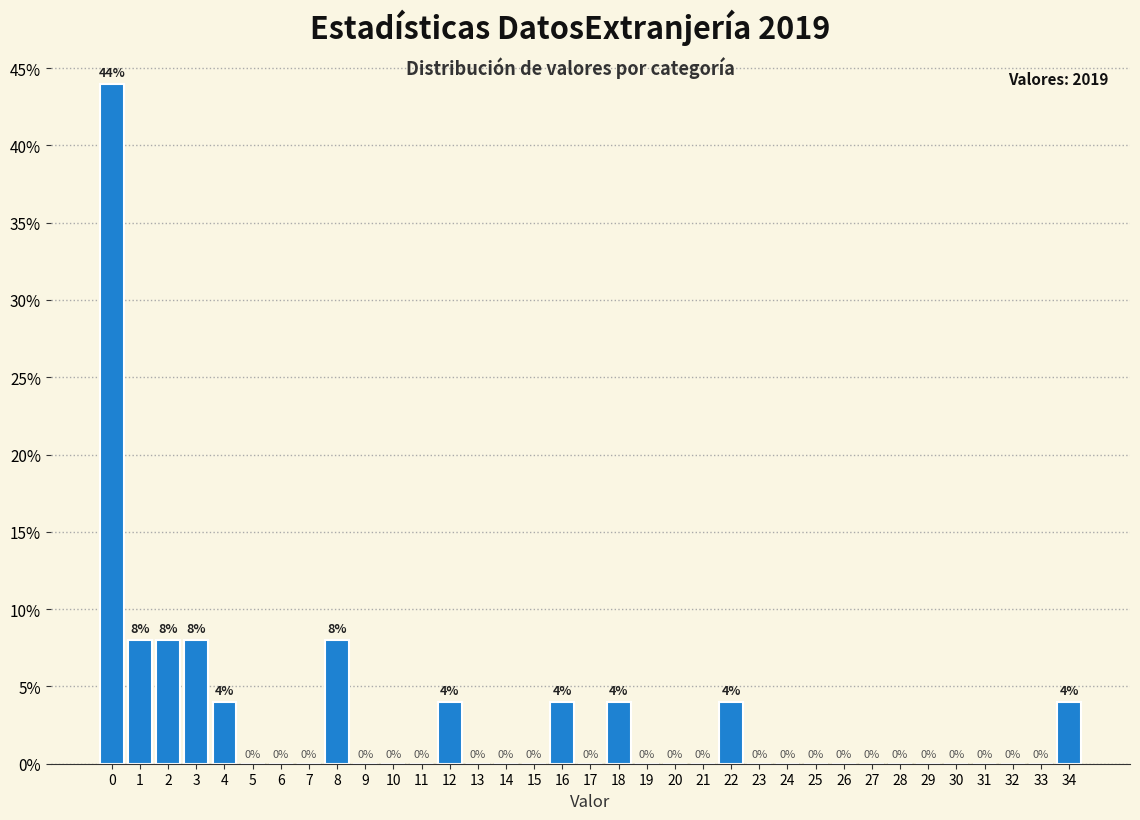

Reading left to right, list all the values displayed in this chart.

0=44	1=8	2=8	3=8	4=4	5=0	6=0	7=0	8=8	9=0	10=0	11=0	12=4	13=0	14=0	15=0	16=4	17=0	18=4	19=0	20=0	21=0	22=4	23=0	24=0	25=0	26=0	27=0	28=0	29=0	30=0	31=0	32=0	33=0	34=4